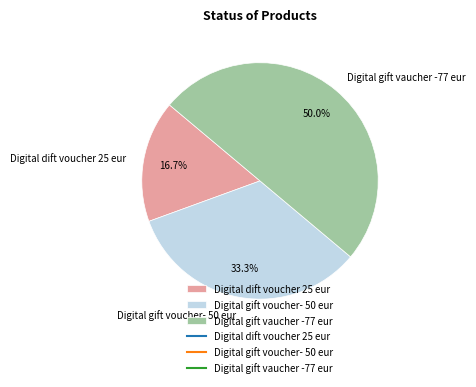

Count the number of slices in the pie.

3